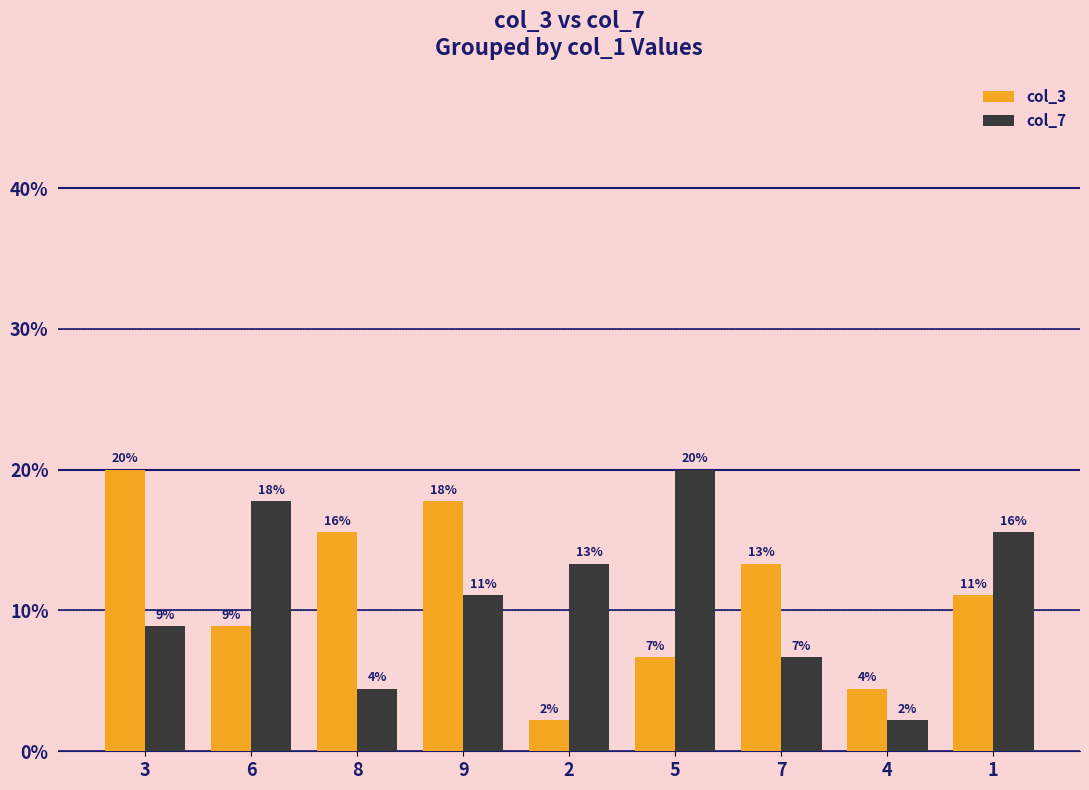

Are the bars horizontal?

No